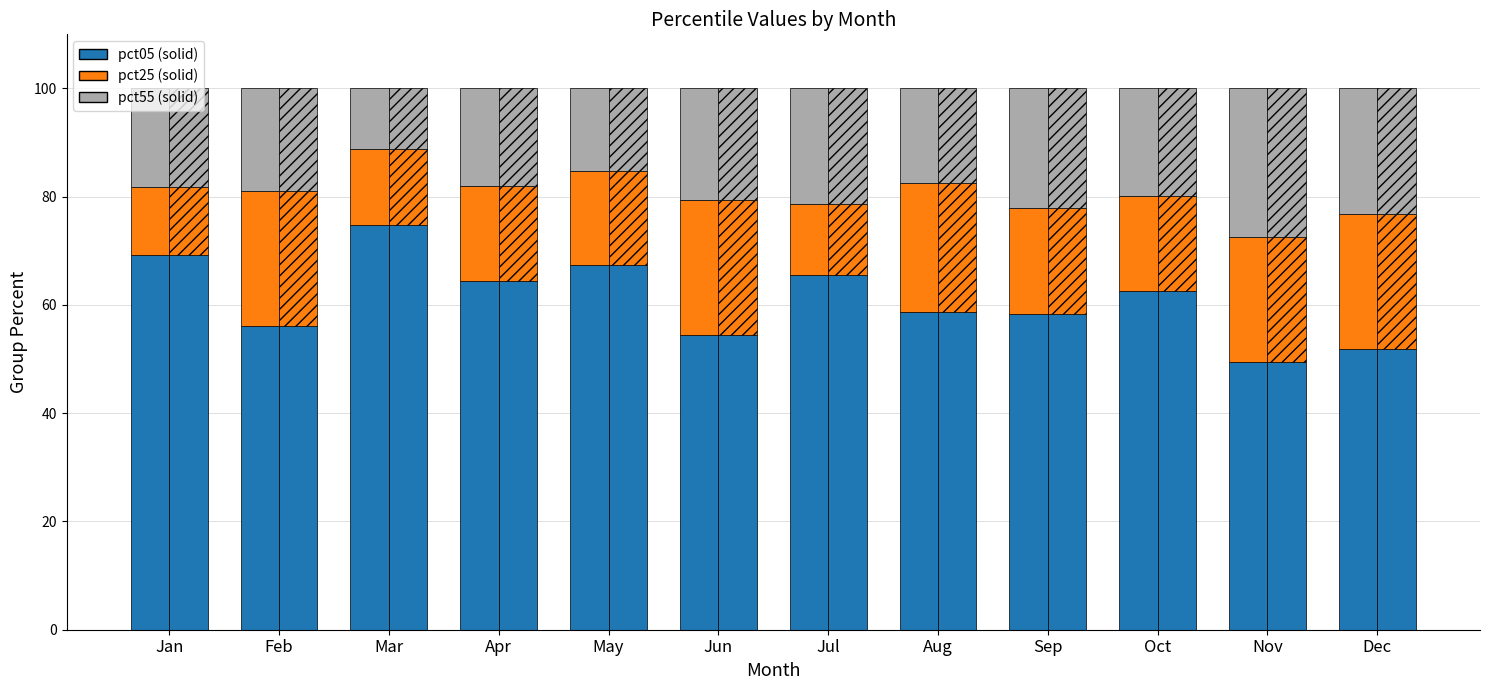

What is the average value of the pct55 series?

19.5